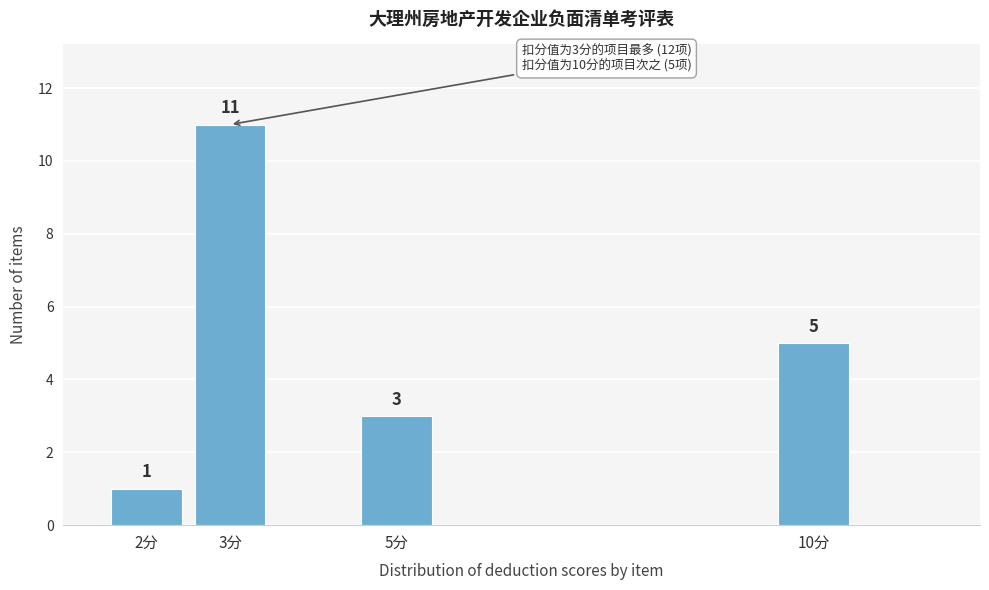

Which range on the x-axis has the tallest bar?

2.5 to 3.5